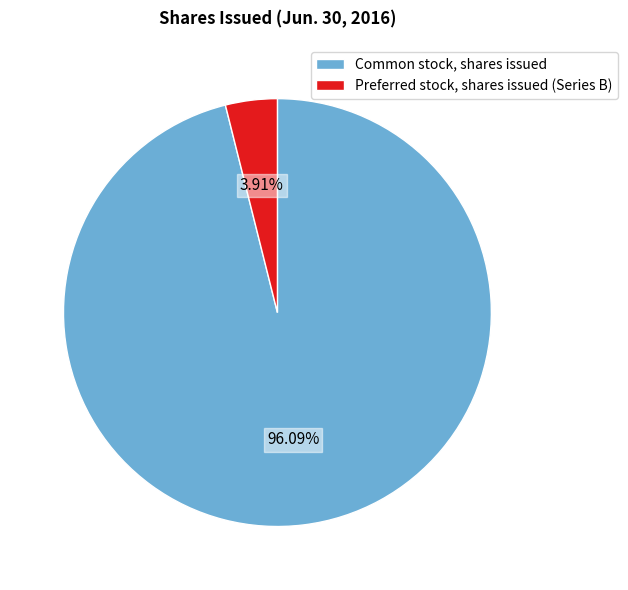

What is the ratio of the value at Common stock, shares issued to the value at Preferred stock, shares issued (Series B)?

24.6